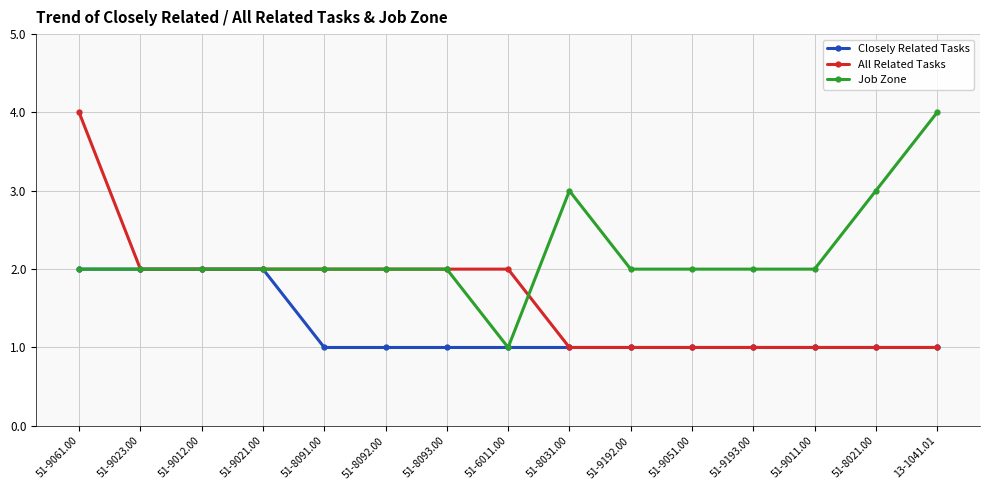

The value of Closely Related Tasks at 51-8031.00 is 0. True or false?

False